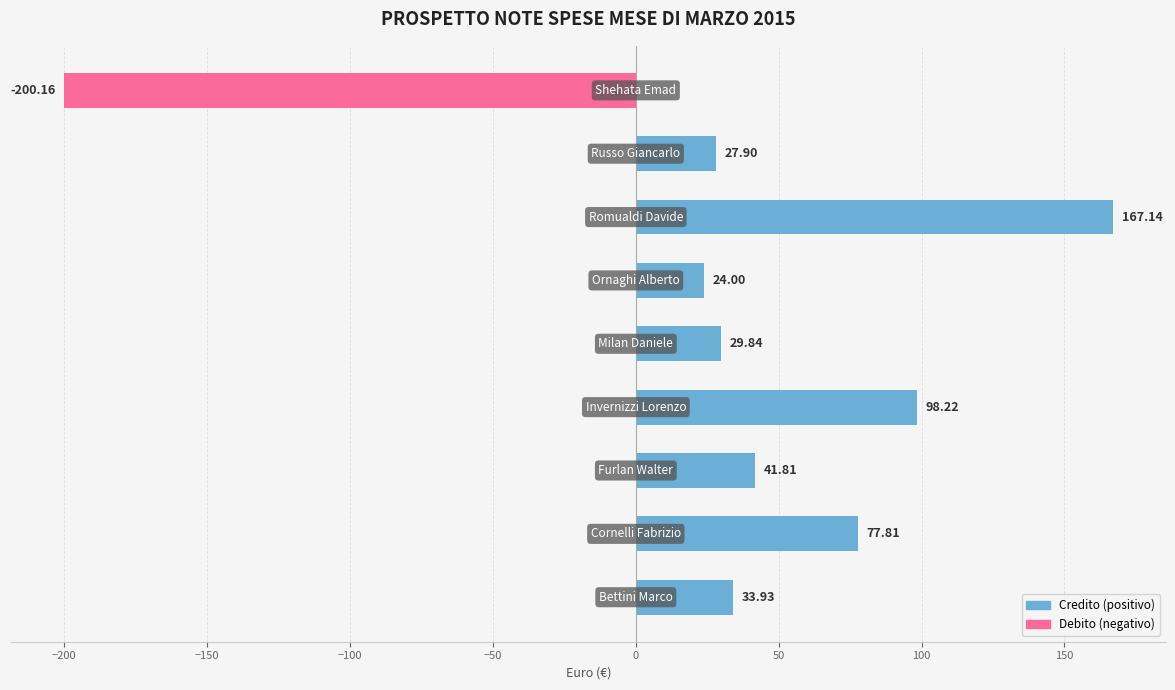

What is the minimum value shown in the chart?

-200.2